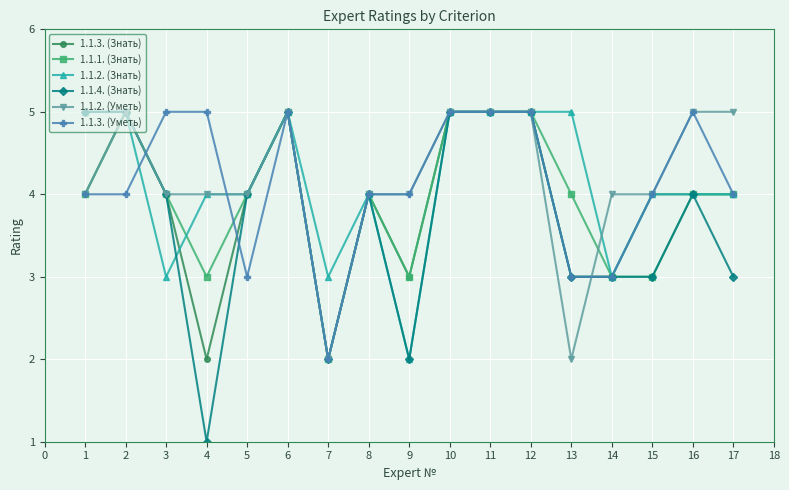

What is the lowest value of the 1.1.4. (Знать) series?

1